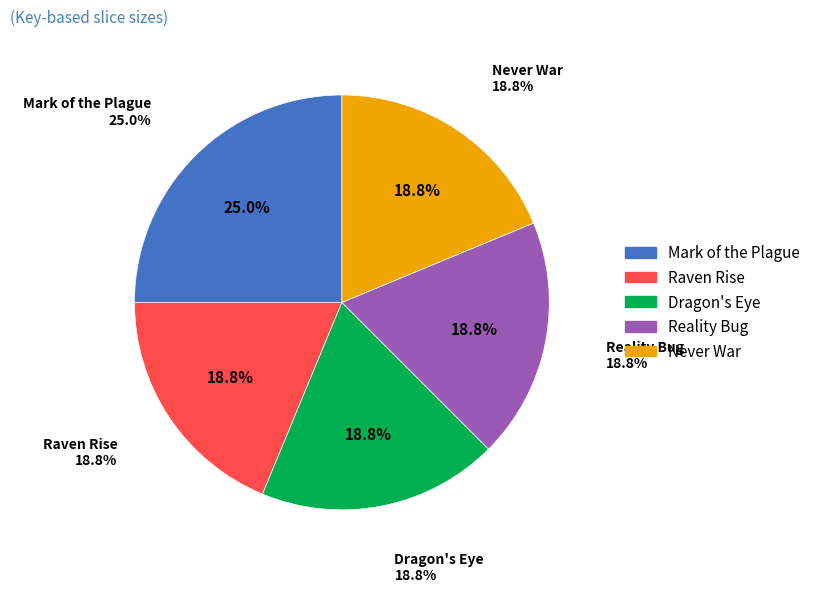

Which category has the smallest portion of the pie?

Raven Rise